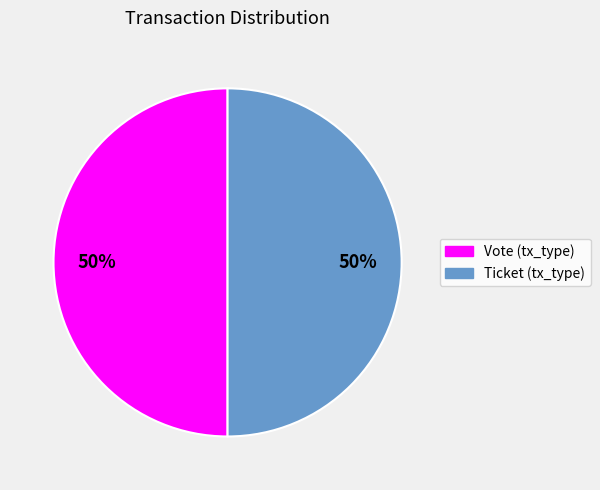

What is the ratio of the value at Ticket to the value at Vote?

1.0